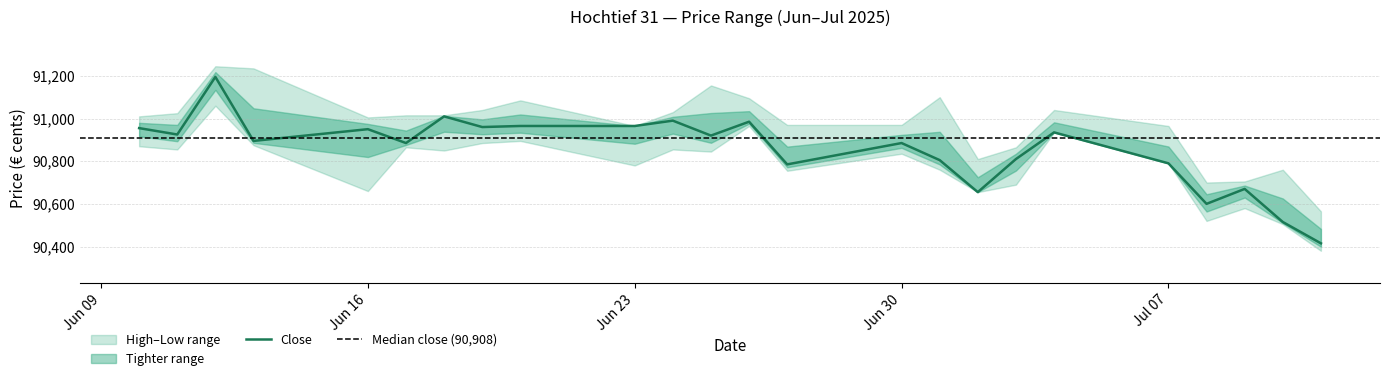

In High, how many points are lower than both neighbors (excluding endpoints)?

4